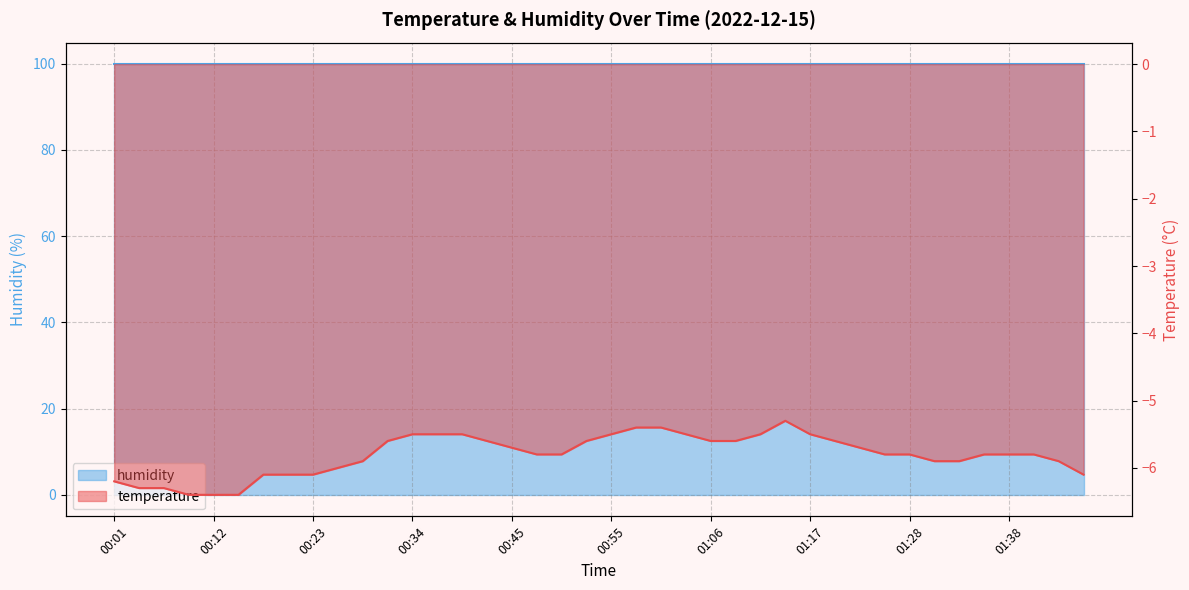

What is the minimum value shown in the chart?

-6.4